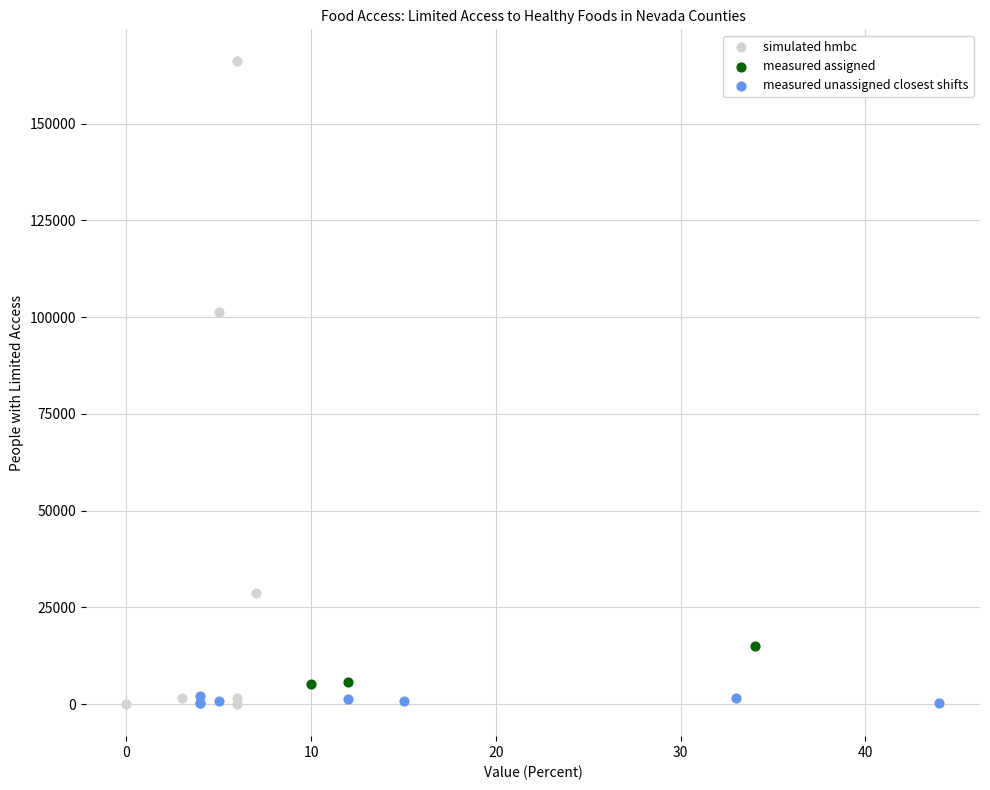

Which series has the largest Y range (max minus min)?

simulated hmbc